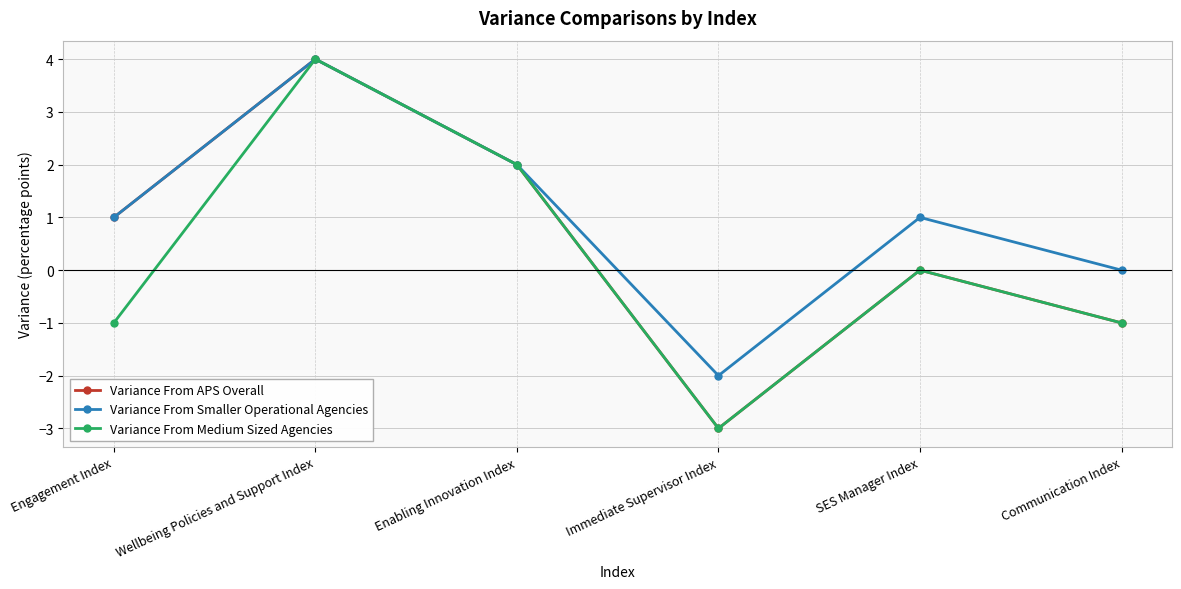

Rank the series by their average value, from highest to lowest.

Variance From Smaller Operational Agencies, Variance From APS Overall, Variance From Medium Sized Agencies